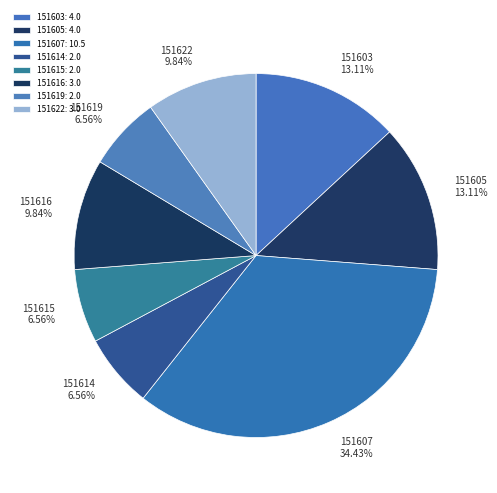

Is there any slice that represents more than half of the pie?

No